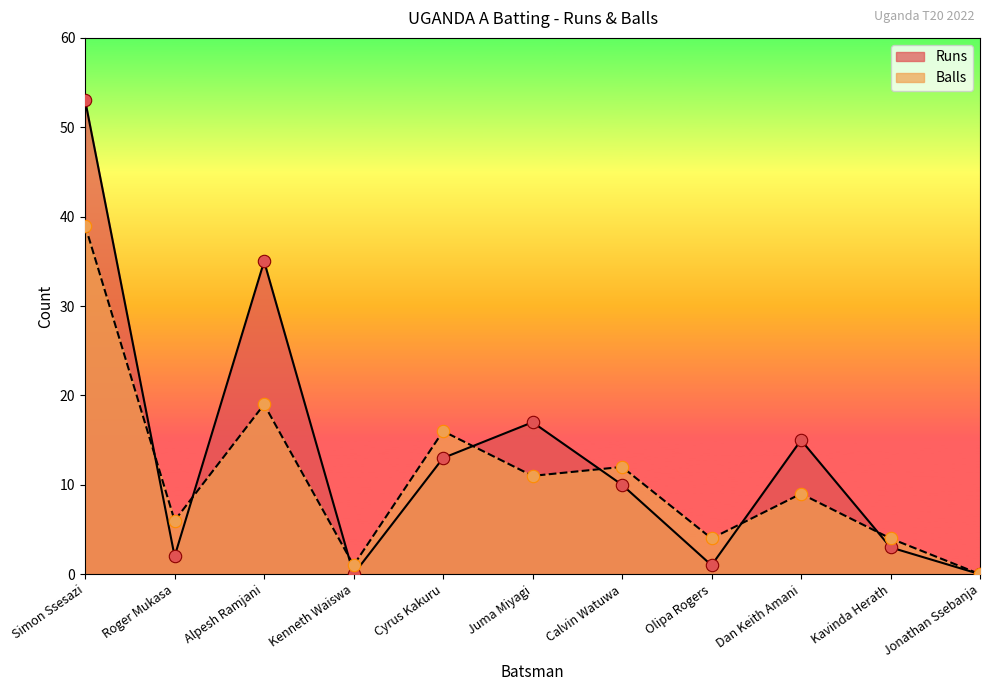

Which series contains the lowest Y value?

Runs